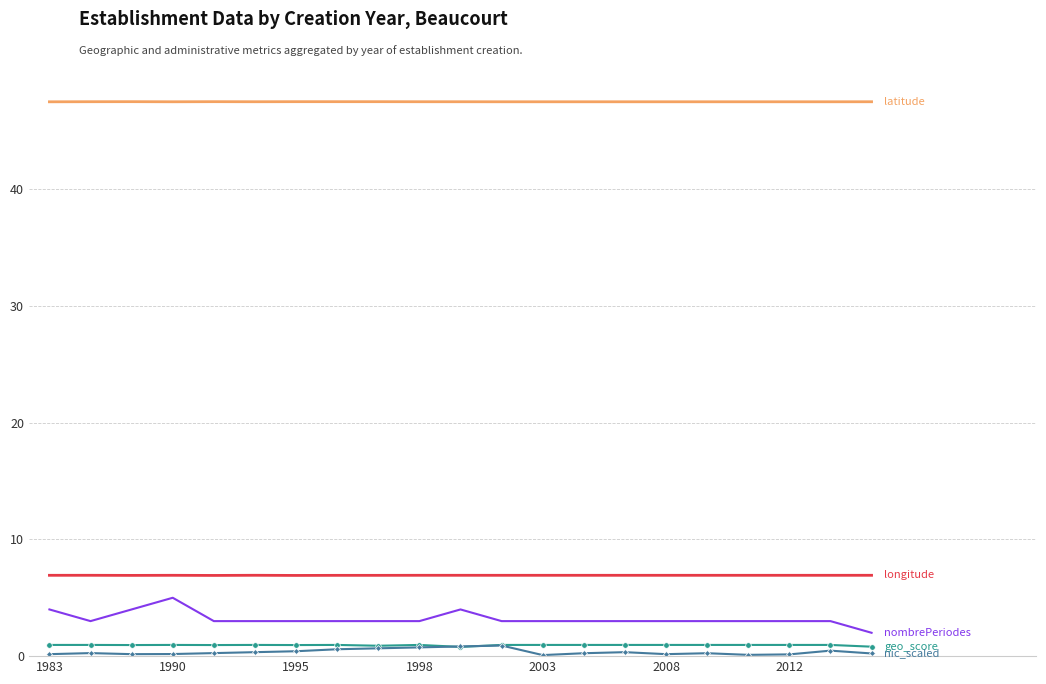

What is the greatest value displayed?

47.5